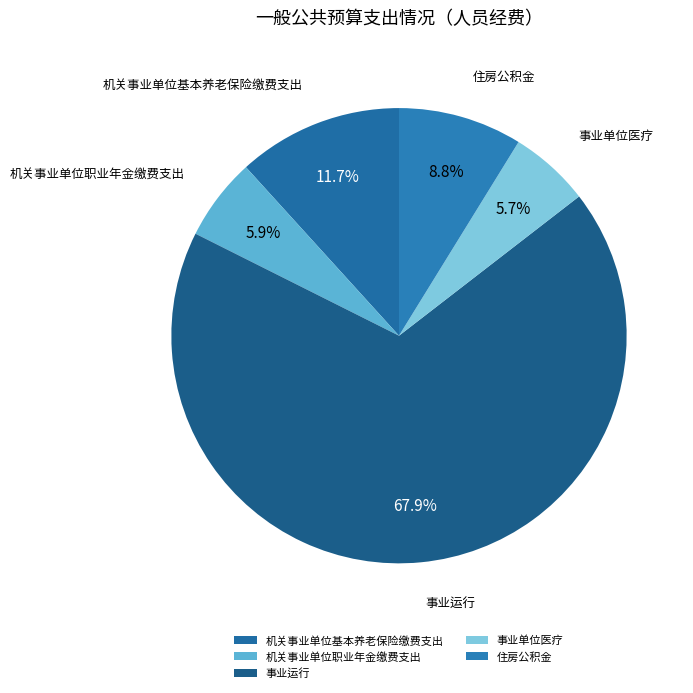

What percentage is the 事业单位医疗 slice, to the nearest percent?

6%